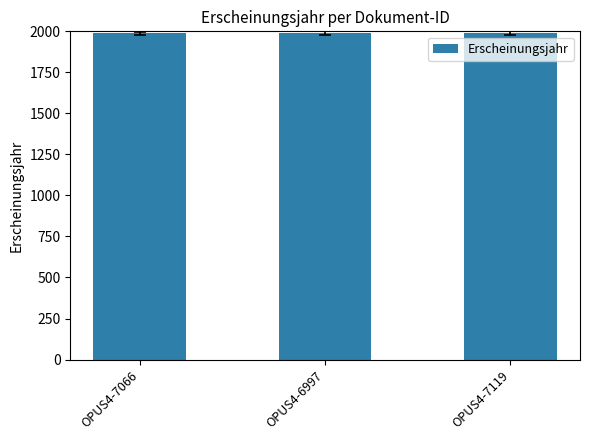

What is the minimum value shown in the chart?

1988